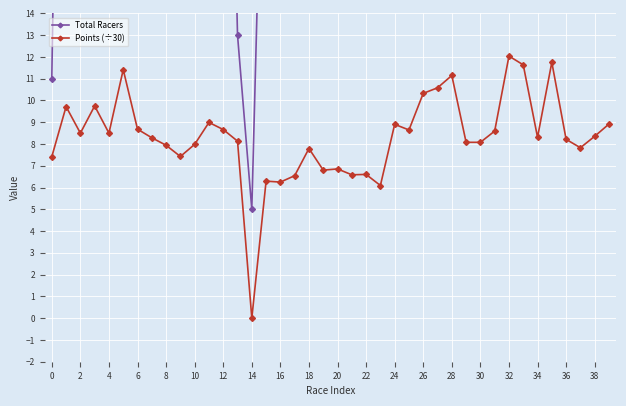

True or false: Points (÷30) has more than 1 interior local peaks.

True